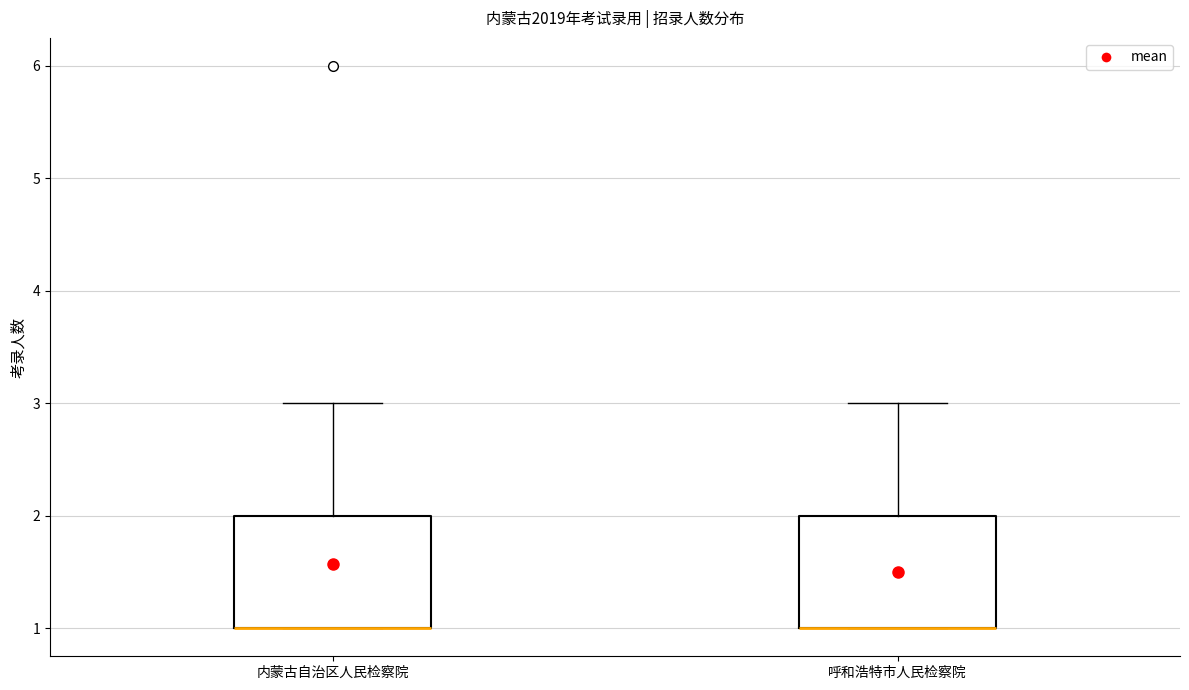

Reading left to right, transcribe this box plot: for each box, give where its median line is, the range the box spans, and where its two whiskers end, as read against the y-axis. The values are not printed on the chart, so give them approximately, as read against the axis.

内蒙古自治区人民检察院: median 1 (drawn on the box's lower edge), box 1 to 2, whiskers 1 to 3
呼和浩特市人民检察院: median 1 (drawn on the box's lower edge), box 1 to 2, whiskers 1 to 3